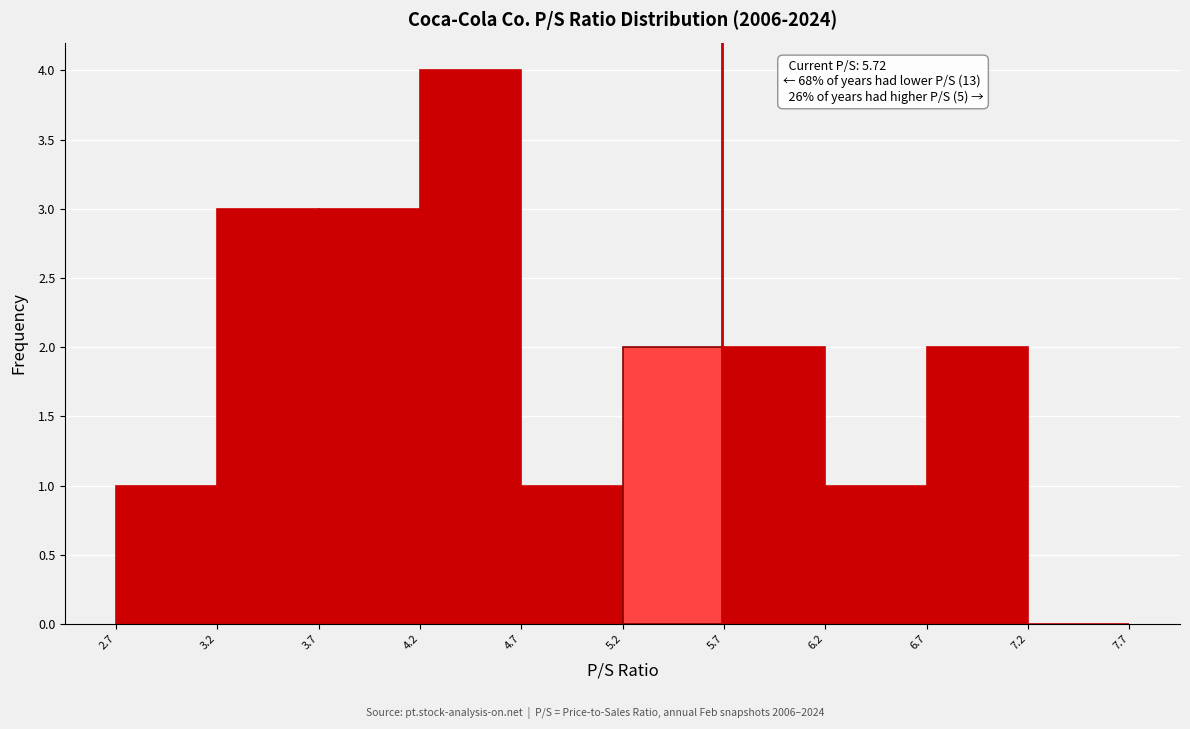

Over which range of the x-axis is the bar tallest?

4.2 to 4.7